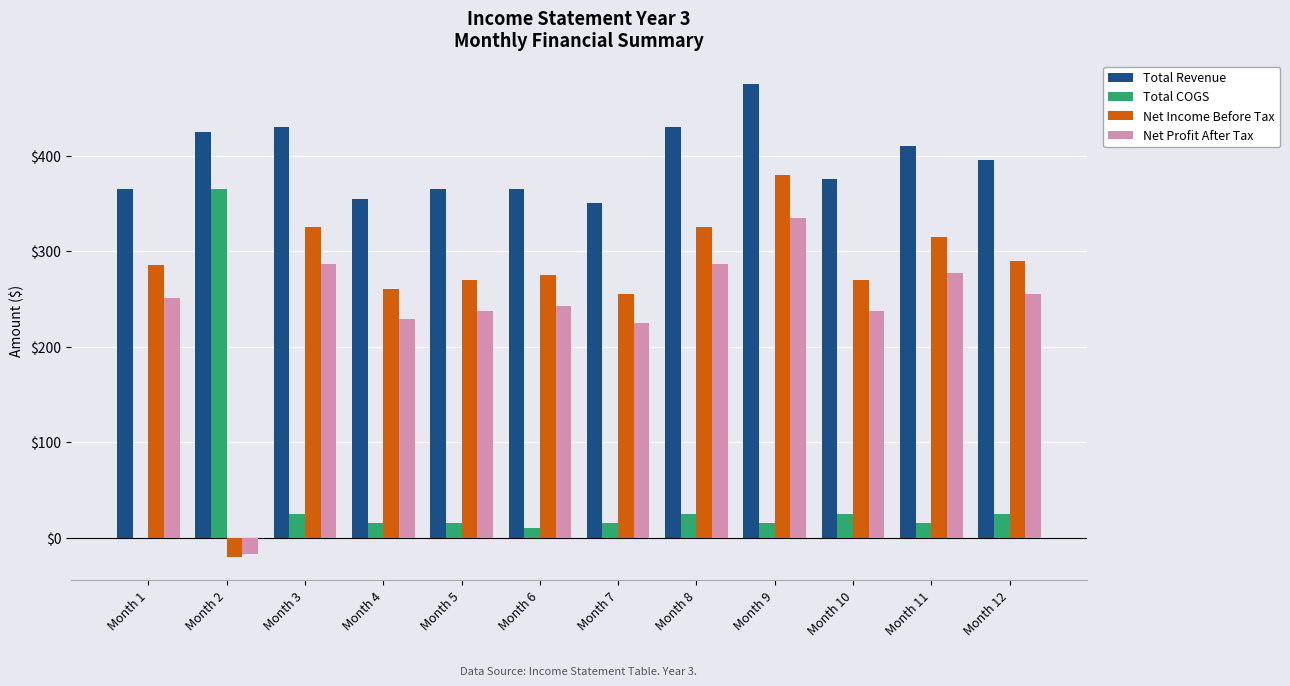

Count the number of data series in this chart.

4